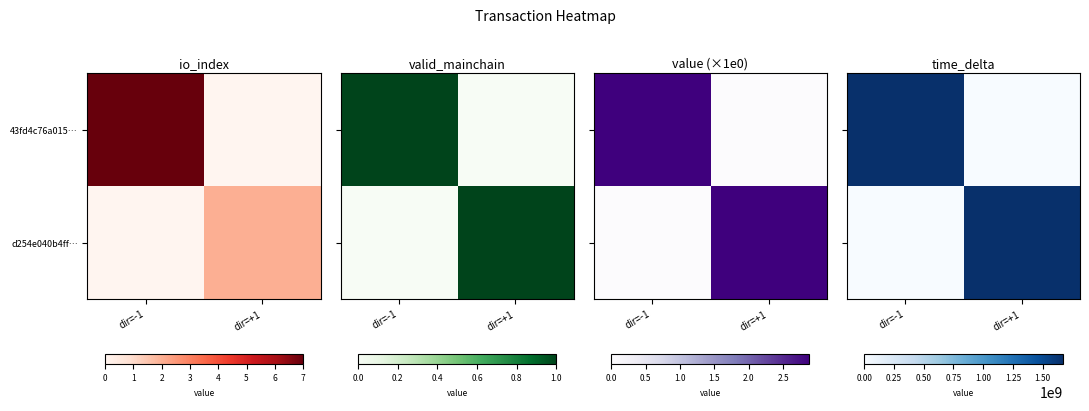

How many 43fd4c76a015… values are between 0 and 1666497258?

2